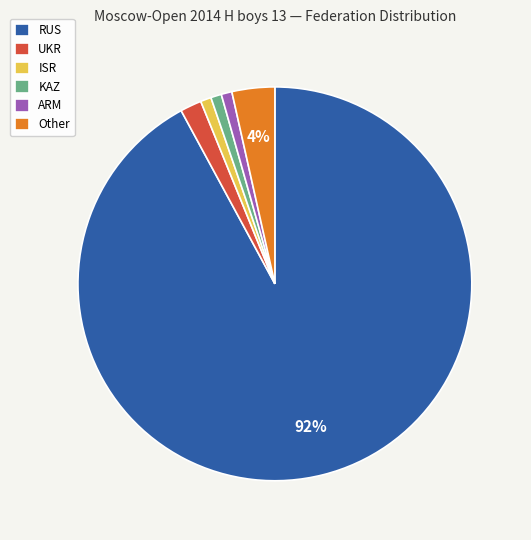

Count the number of slices in the pie.

6